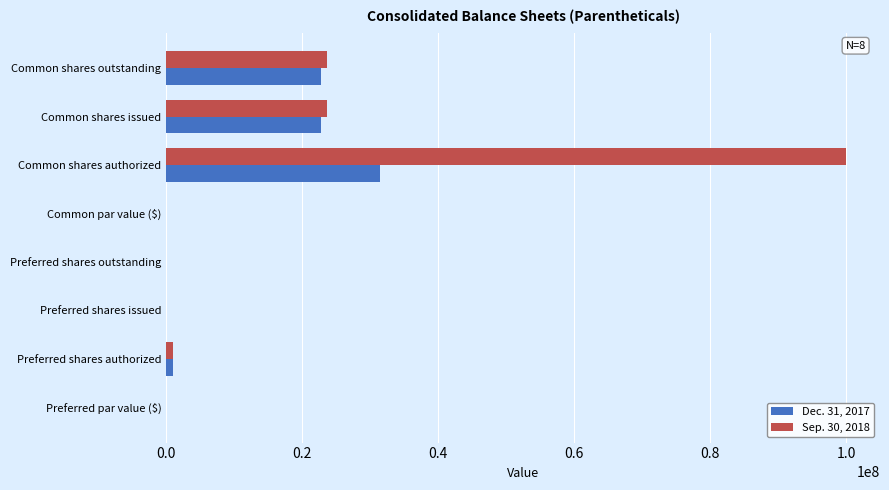

How many distinct data groups are displayed?

2